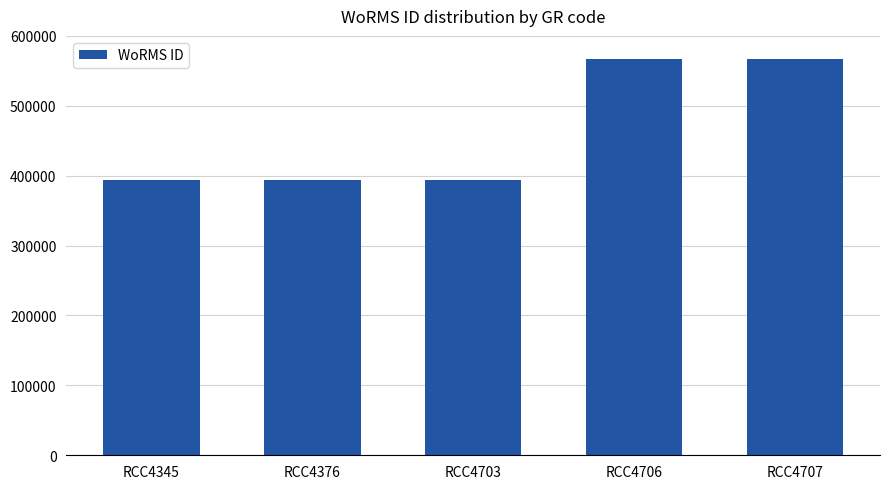

What is the greatest value displayed?

567587